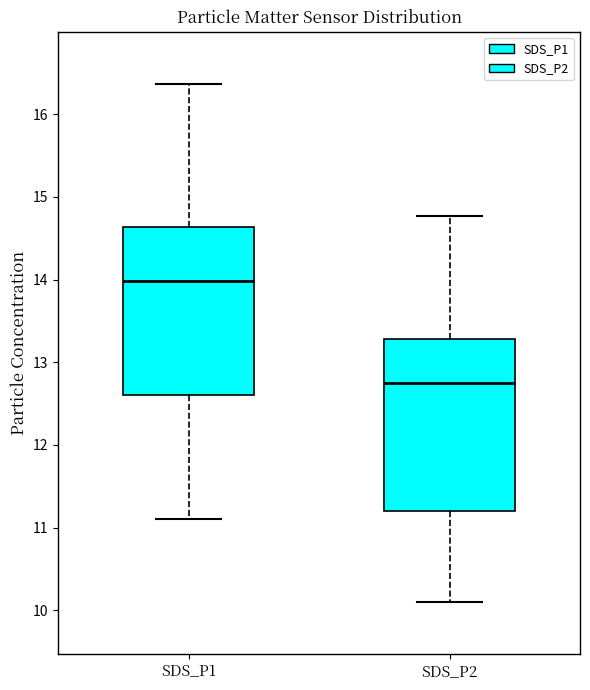

Where is the lower edge of the box for SDS_P2 on the y-axis? The values are not printed on the chart, so give them approximately, as read against the axis.

11.2